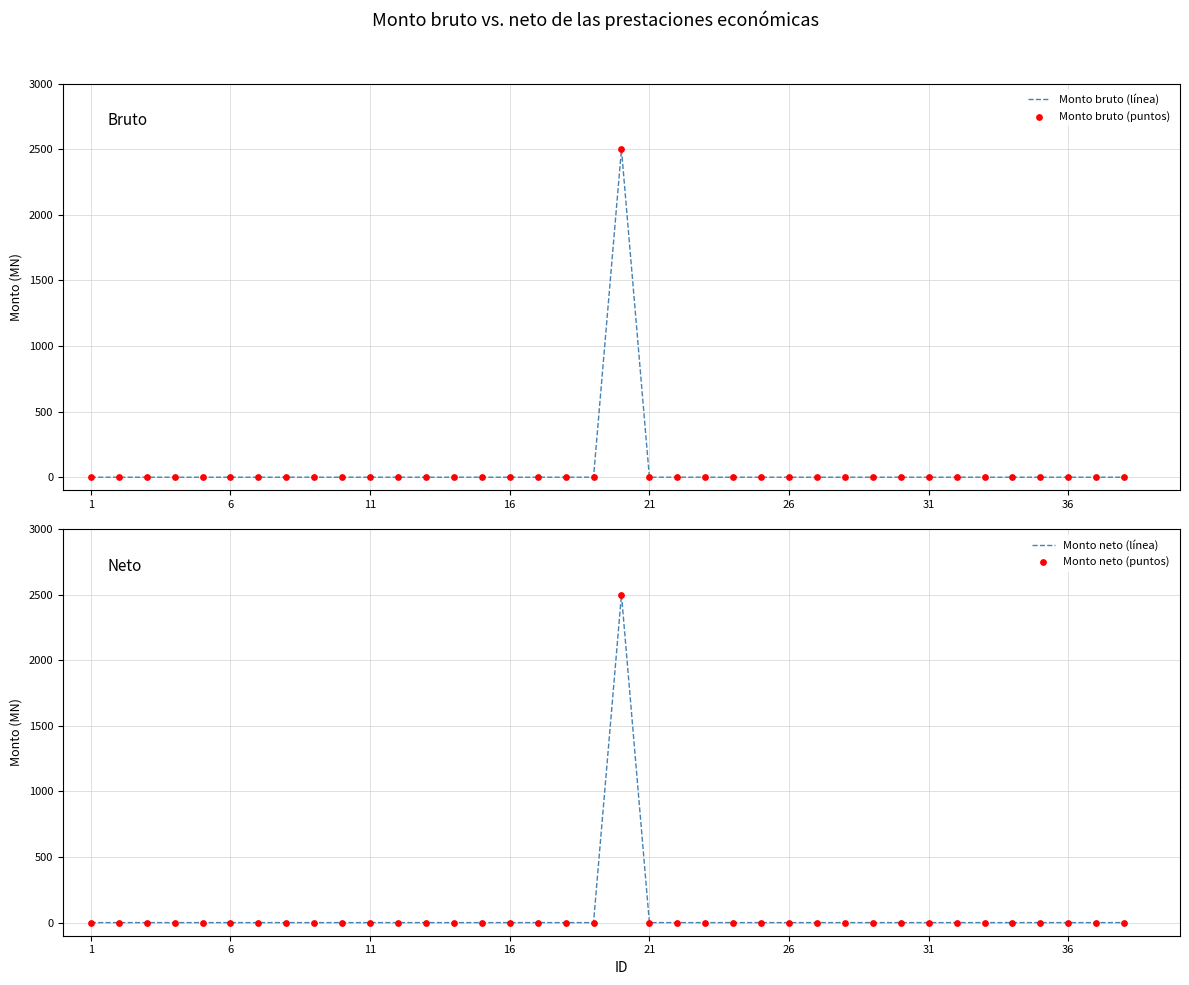

Which series has the largest Y range (max minus min)?

Monto bruto (línea)